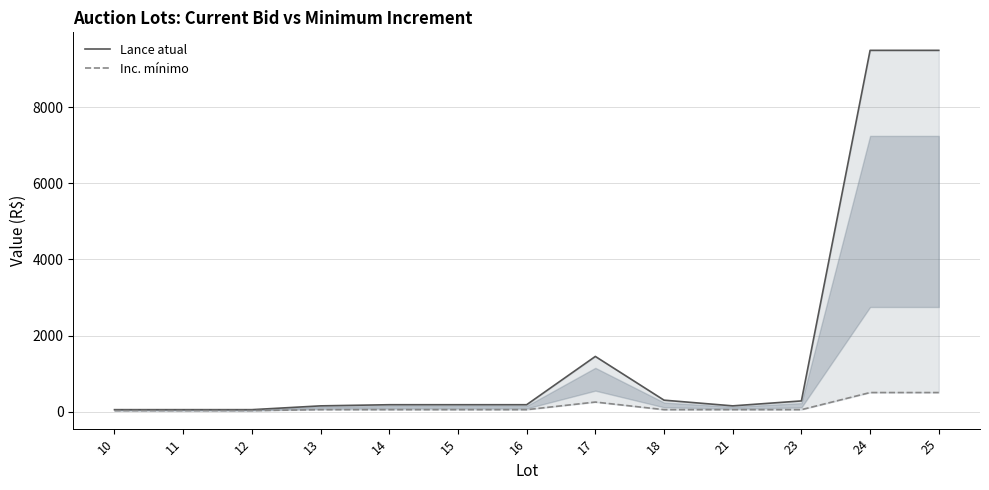

List the series in order of their overall mean, lowest first.

Inc. mínimo, Lance atual